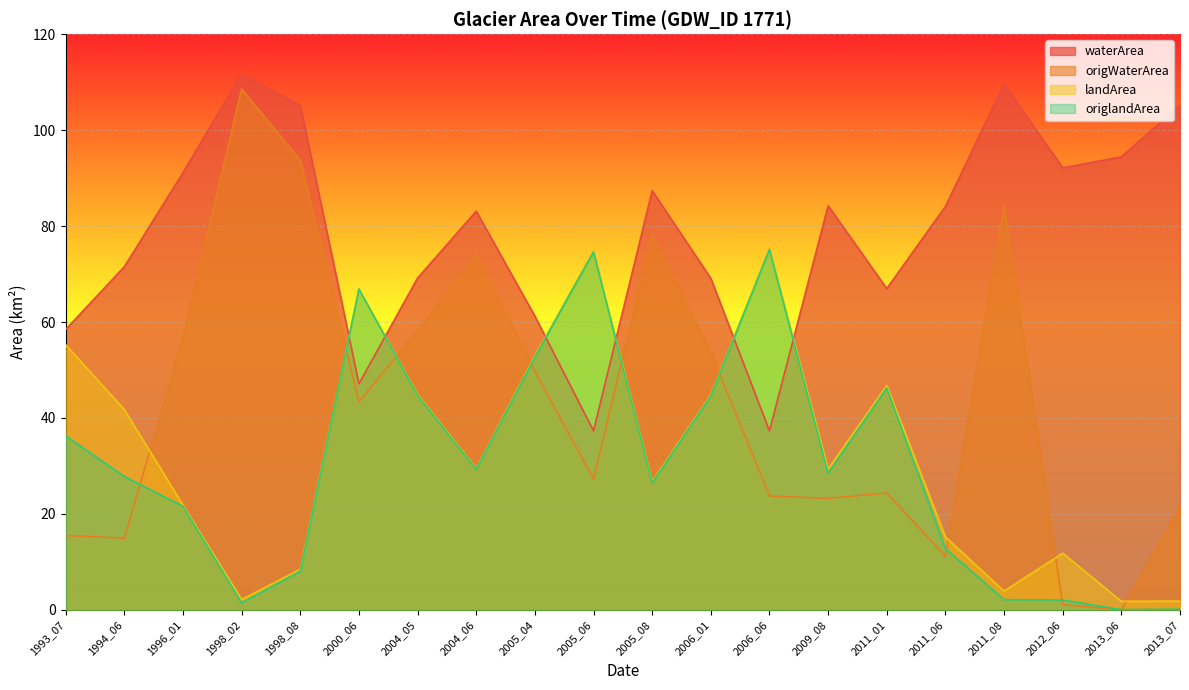

What is the difference between the maximum and minimum values in the origlandArea series?

75.1